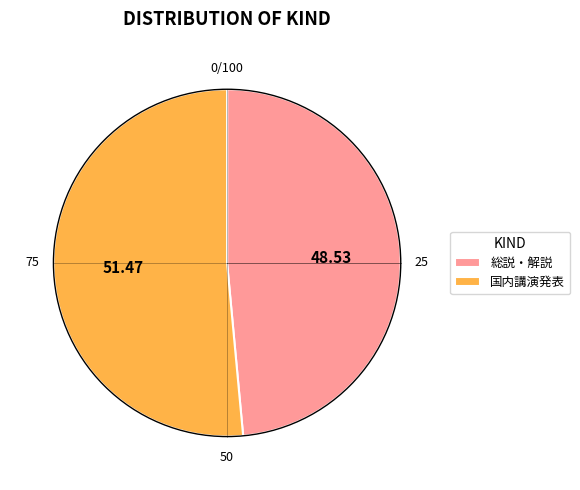

Is 国内講演発表 the majority of the pie?

Yes